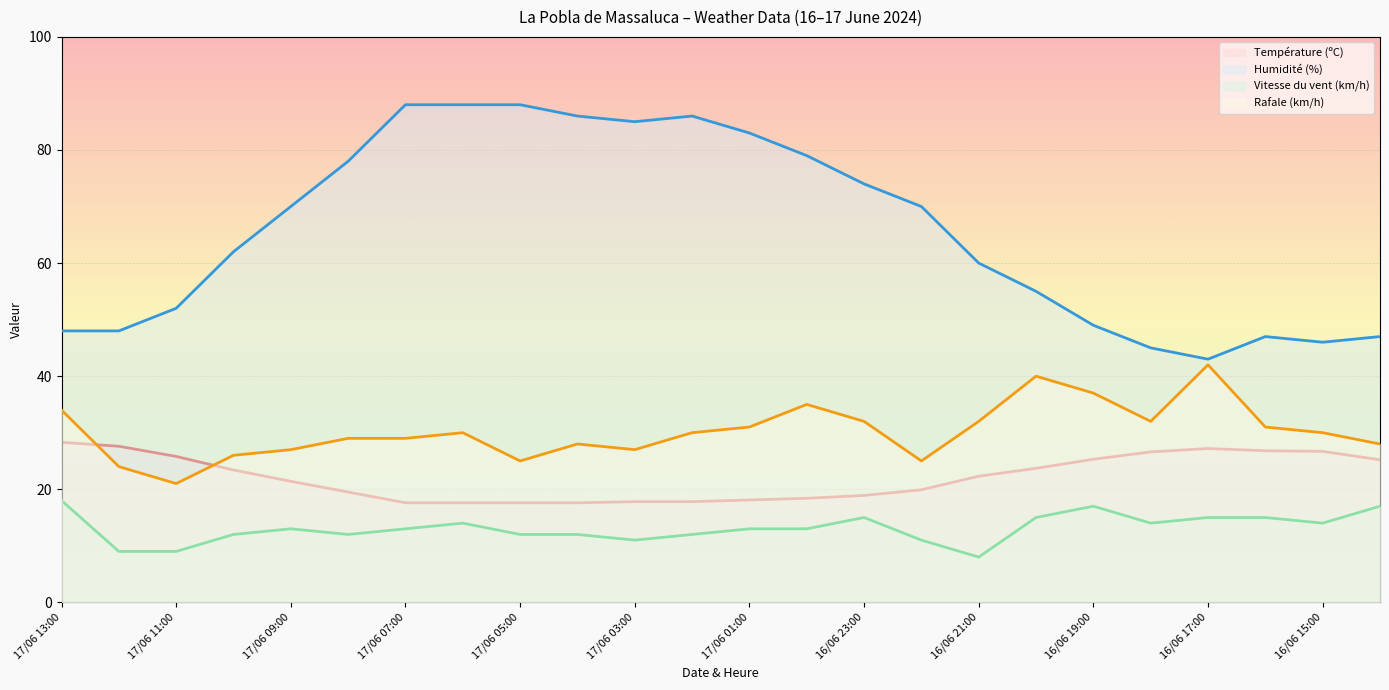

Reading right to left, transcribe all the data shown in this chart.

Température (ºC): 16/06 14:00=25.2	16/06 15:00=26.7	16/06 16:00=26.8	16/06 17:00=27.2	16/06 18:00=26.6	16/06 19:00=25.3	16/06 20:00=23.7	16/06 21:00=22.3	16/06 22:00=19.9	16/06 23:00=18.9	17/06 00:00=18.4	17/06 01:00=18.1	17/06 02:00=17.8	17/06 03:00=17.8	17/06 04:00=17.6	17/06 05:00=17.6	17/06 06:00=17.6	17/06 07:00=17.6	17/06 08:00=19.5	17/06 09:00=21.4	17/06 10:00=23.4	17/06 11:00=25.8	17/06 12:00=27.6	17/06 13:00=28.3
Humidité (%): 16/06 14:00=47.0	16/06 15:00=46.0	16/06 16:00=47.0	16/06 17:00=43.0	16/06 18:00=45.0	16/06 19:00=49.0	16/06 20:00=55.0	16/06 21:00=60.0	16/06 22:00=70.0	16/06 23:00=74.0	17/06 00:00=79.0	17/06 01:00=83.0	17/06 02:00=86.0	17/06 03:00=85.0	17/06 04:00=86.0	17/06 05:00=88.0	17/06 06:00=88.0	17/06 07:00=88.0	17/06 08:00=78.0	17/06 09:00=70.0	17/06 10:00=62.0	17/06 11:00=52.0	17/06 12:00=48.0	17/06 13:00=48.0
Vitesse du vent (km/h): 16/06 14:00=17.0	16/06 15:00=14.0	16/06 16:00=15.0	16/06 17:00=15.0	16/06 18:00=14.0	16/06 19:00=17.0	16/06 20:00=15.0	16/06 21:00=8.0	16/06 22:00=11.0	16/06 23:00=15.0	17/06 00:00=13.0	17/06 01:00=13.0	17/06 02:00=12.0	17/06 03:00=11.0	17/06 04:00=12.0	17/06 05:00=12.0	17/06 06:00=14.0	17/06 07:00=13.0	17/06 08:00=12.0	17/06 09:00=13.0	17/06 10:00=12.0	17/06 11:00=9.0	17/06 12:00=9.0	17/06 13:00=18.0
Rafale (km/h): 16/06 14:00=28.0	16/06 15:00=30.0	16/06 16:00=31.0	16/06 17:00=42.0	16/06 18:00=32.0	16/06 19:00=37.0	16/06 20:00=40.0	16/06 21:00=32.0	16/06 22:00=25.0	16/06 23:00=32.0	17/06 00:00=35.0	17/06 01:00=31.0	17/06 02:00=30.0	17/06 03:00=27.0	17/06 04:00=28.0	17/06 05:00=25.0	17/06 06:00=30.0	17/06 07:00=29.0	17/06 08:00=29.0	17/06 09:00=27.0	17/06 10:00=26.0	17/06 11:00=21.0	17/06 12:00=24.0	17/06 13:00=34.0